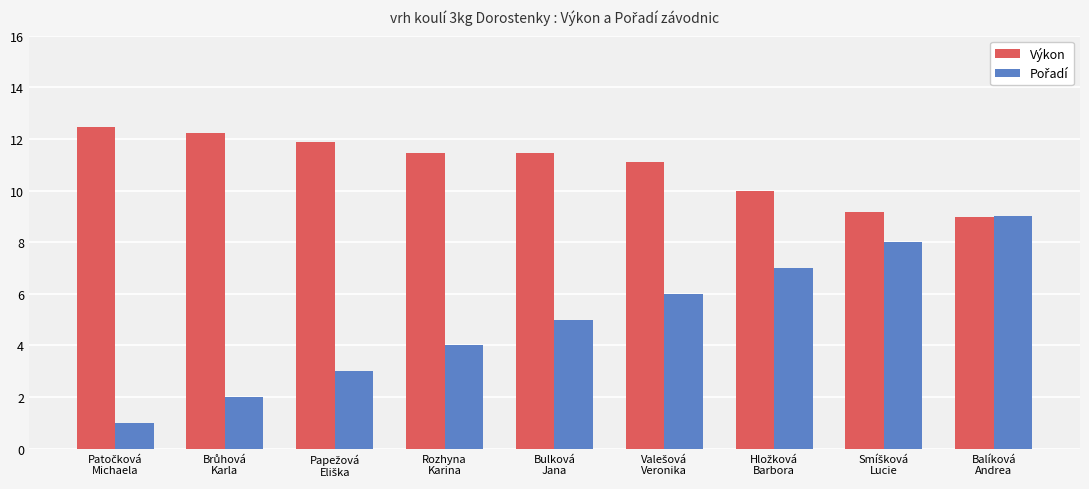

How many distinct data groups are displayed?

2